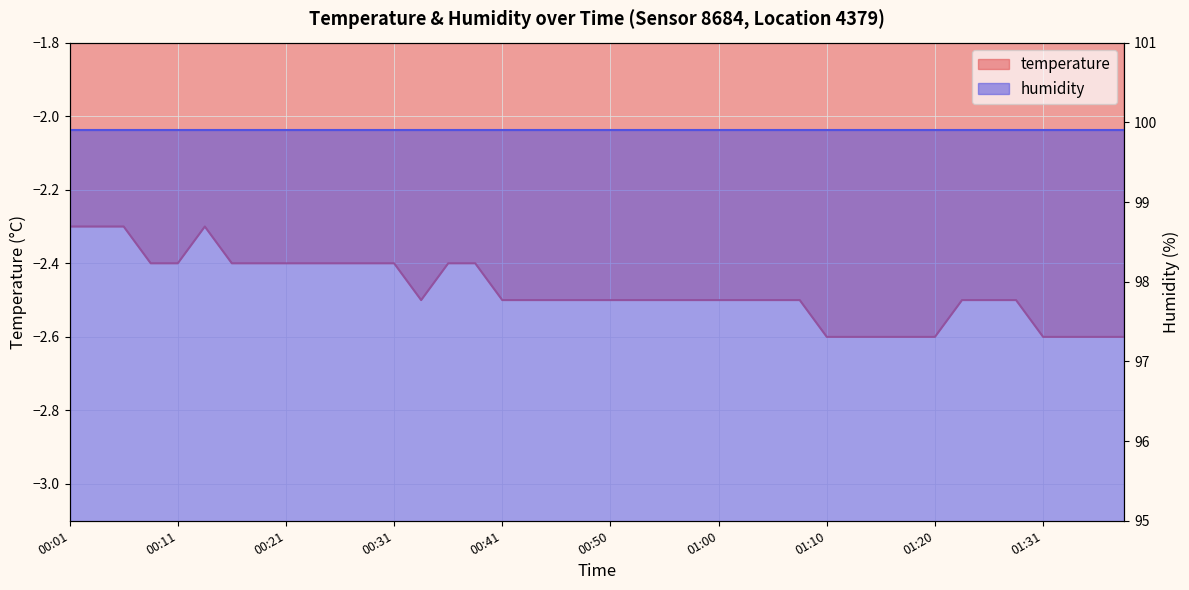

What is the minimum value shown in the chart?

-2.6